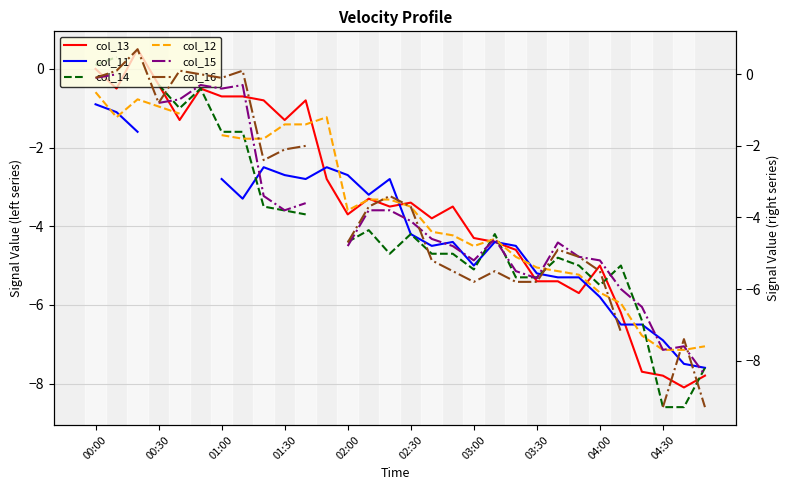

Where does the col_13 series first go above -3?

00:00